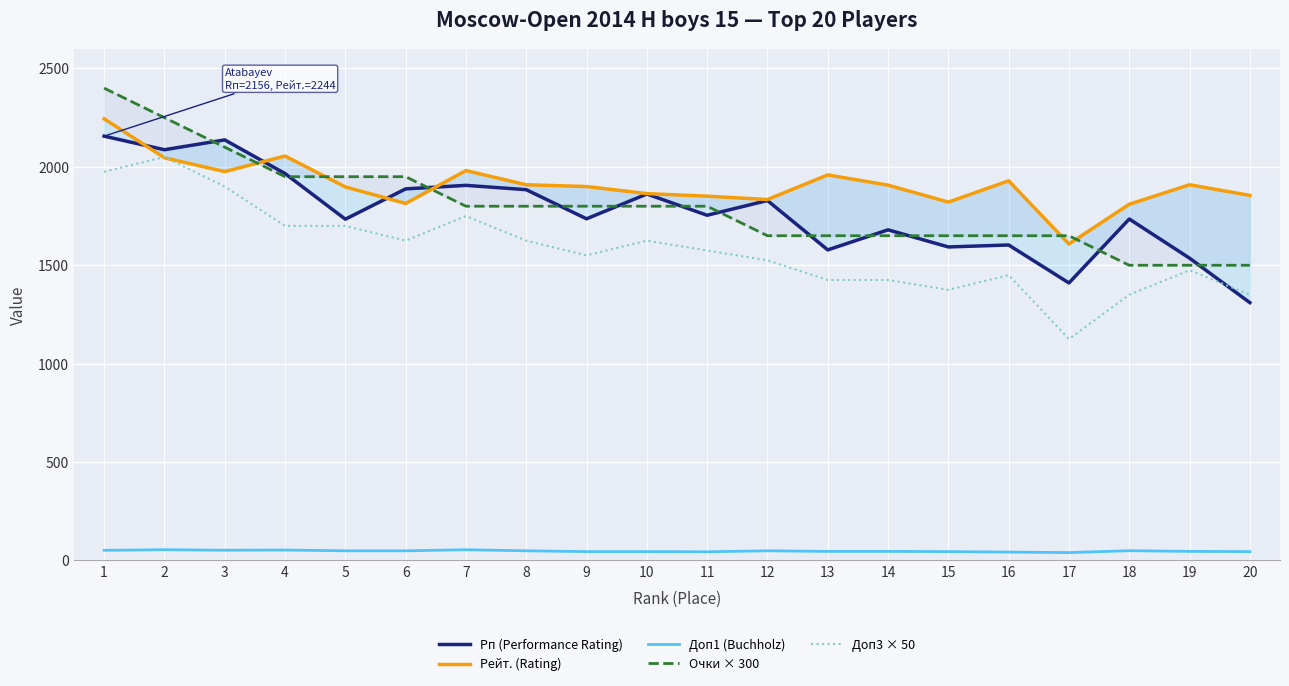

Rank the categories by Рп (Performance Rating) value from lowest to highest.

20, 17, 19, 13, 15, 16, 14, 5, 18, 9, 11, 12, 10, 8, 6, 7, 4, 2, 3, 1